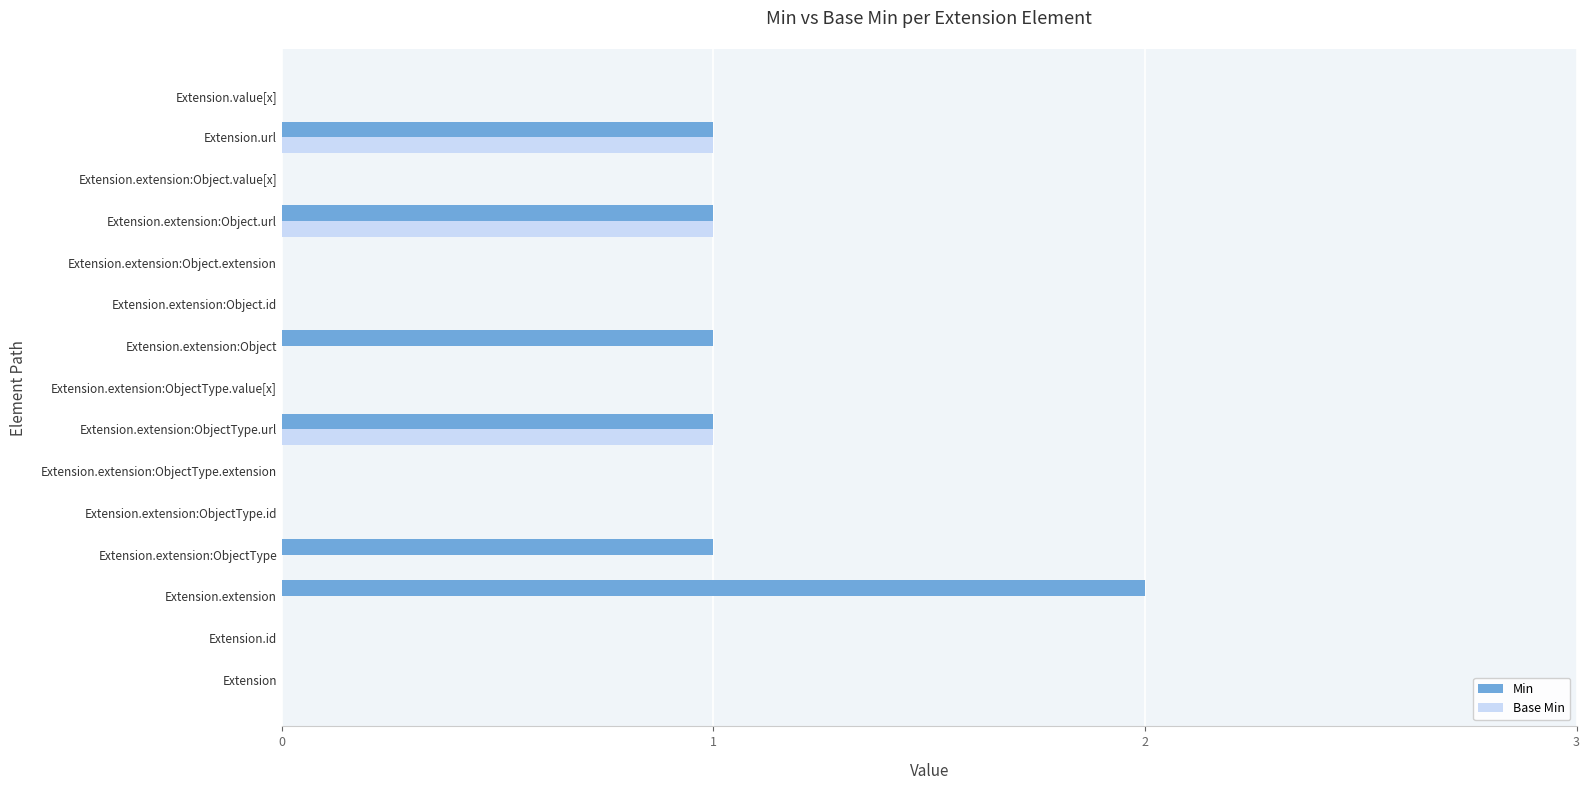

Which series has the largest range (max minus min)?

Min